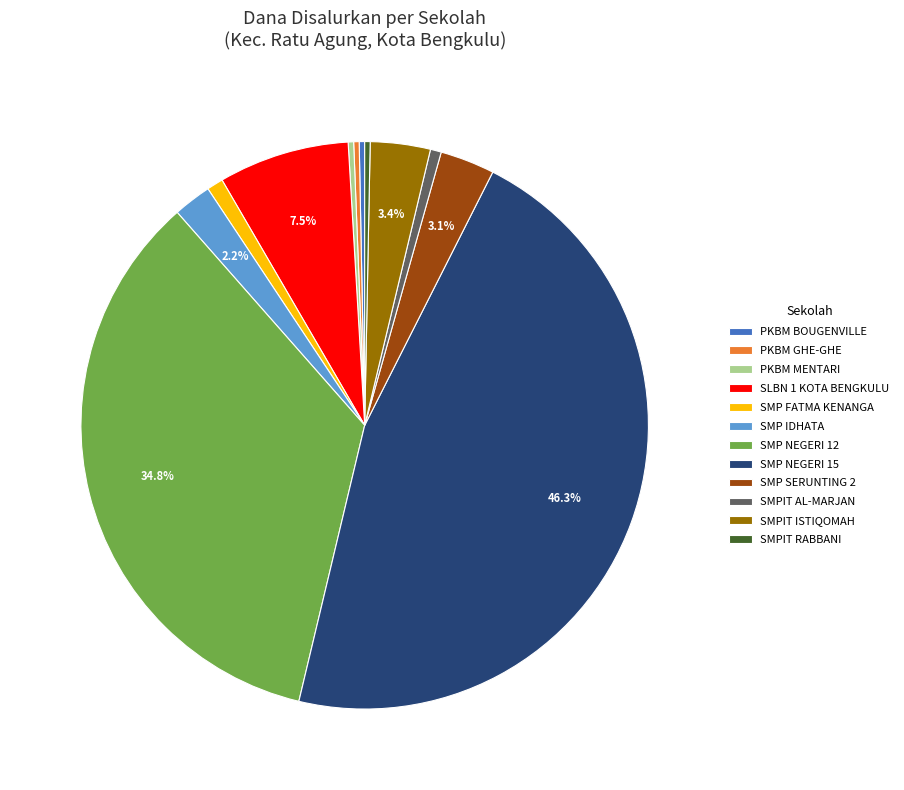

Approximately how many times larger is the value at SMP NEGERI 15 compared to SMP FATMA KENANGA?

49.7